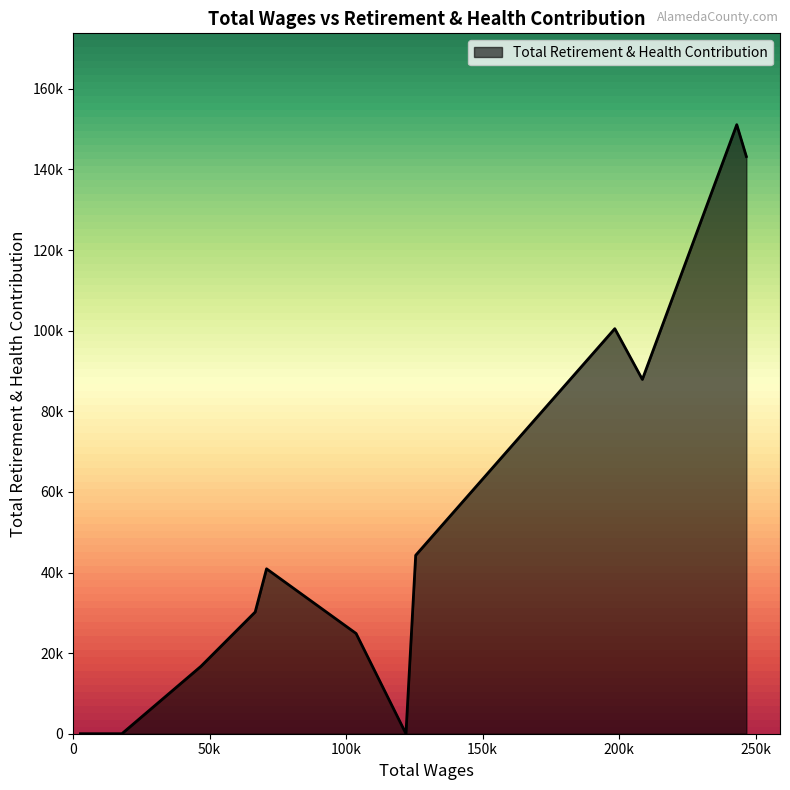

Is this an area chart (filled region under the line)?

Yes